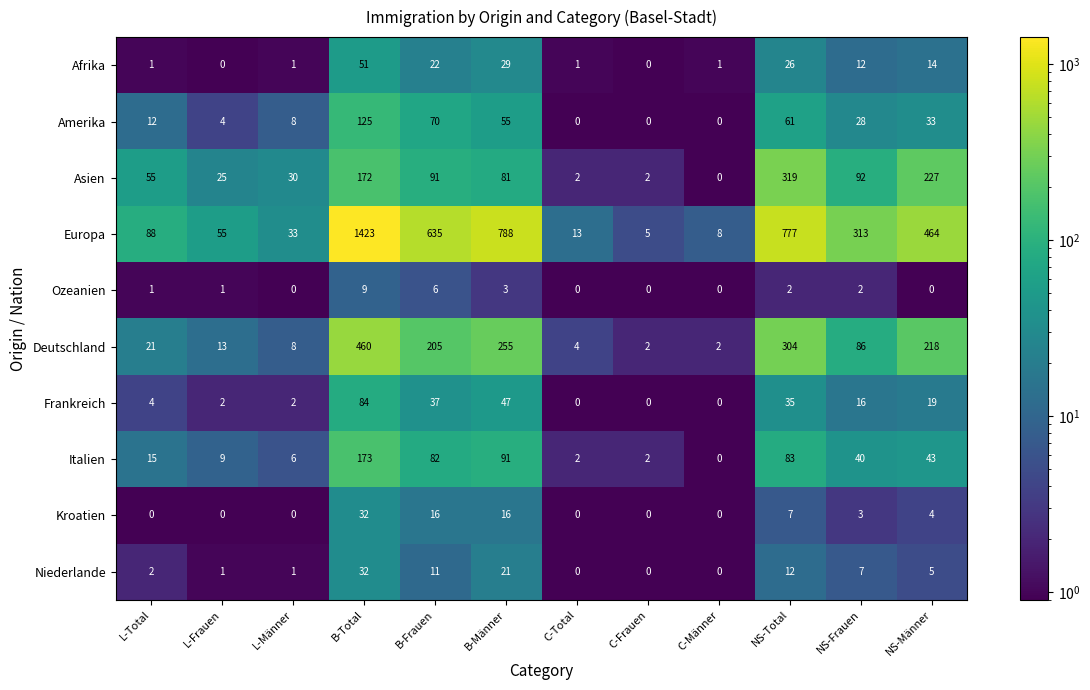

What is the difference between the maximum and minimum values in the Europa series?

1418